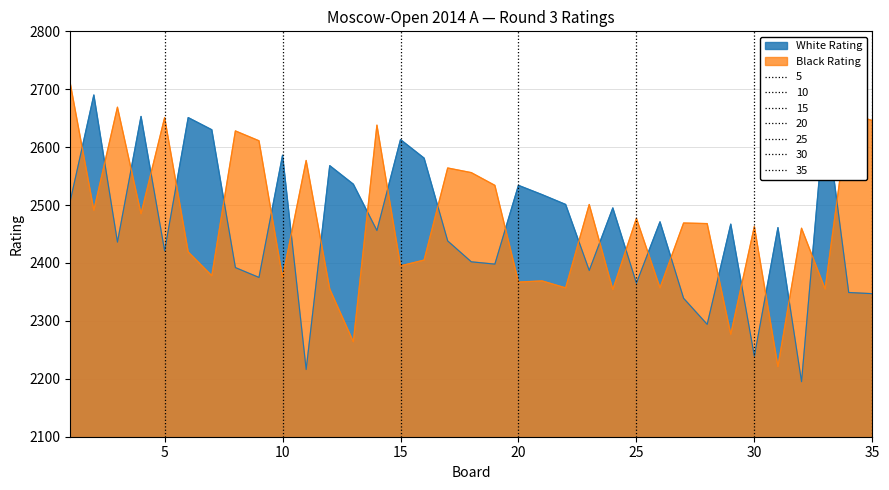

What is the difference between the White Rating values at 6 and 33?

12